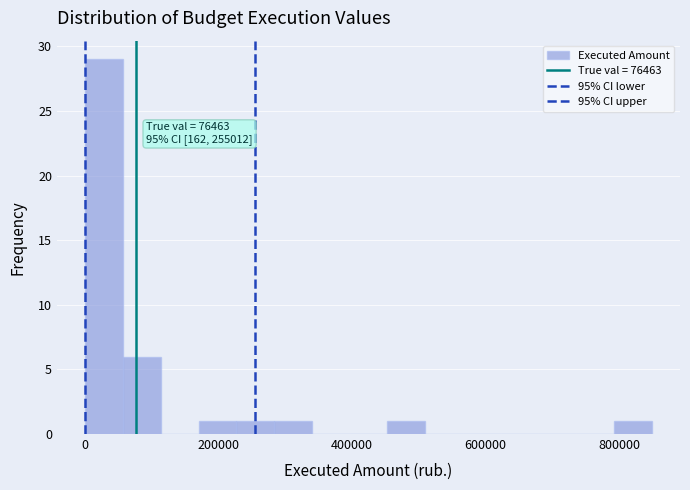

Around what value on the x-axis is the tallest bar? Give the approximate position of its centre, as read against the axis.

20000